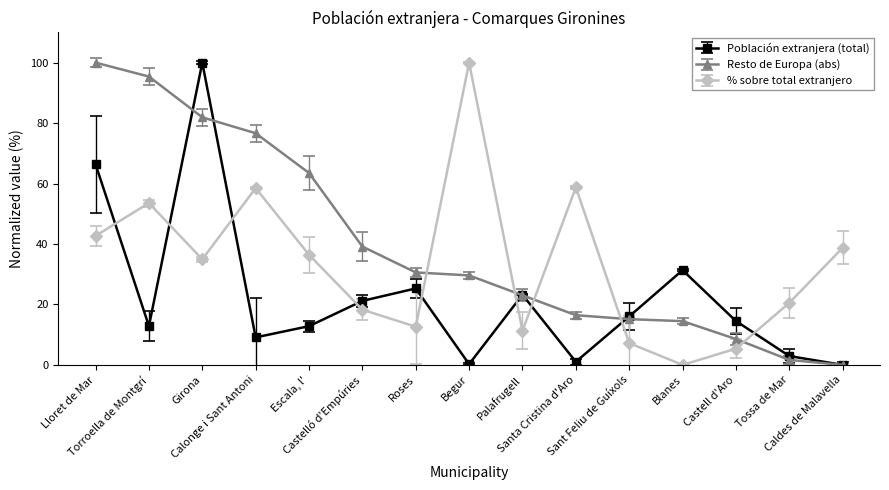

What is the sum of the Población extranjera (total) values at Lloret de Mar and Blanes?

97.7